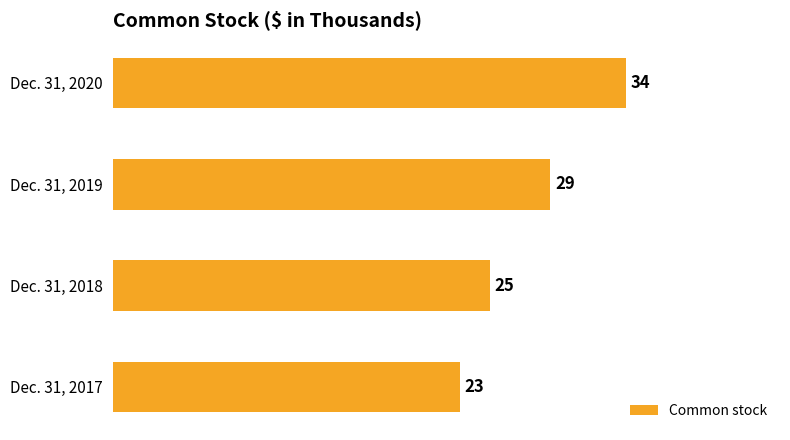

True or false: the data shows 11 at Dec. 31, 2020.

False